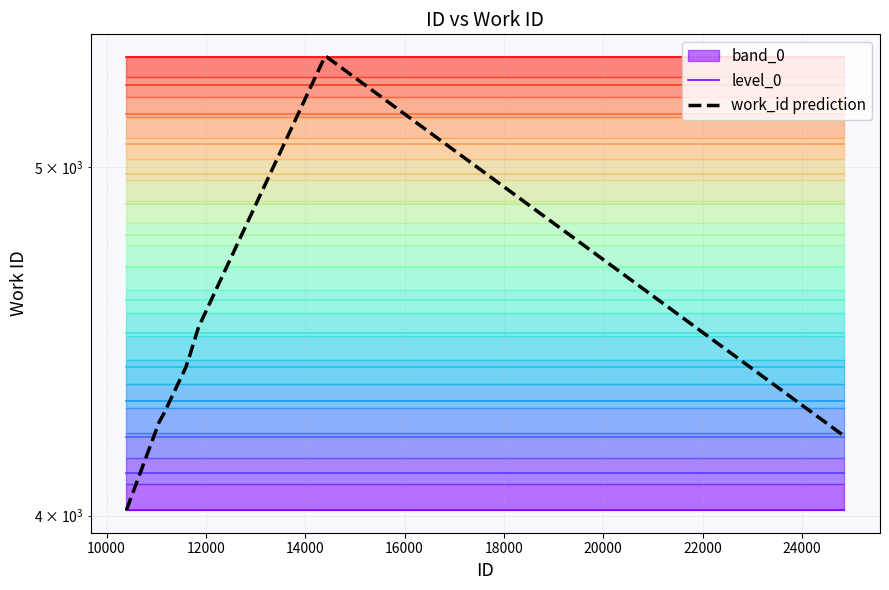

At 16000, list the series in order from largest to smallest.

work_id prediction, level_0